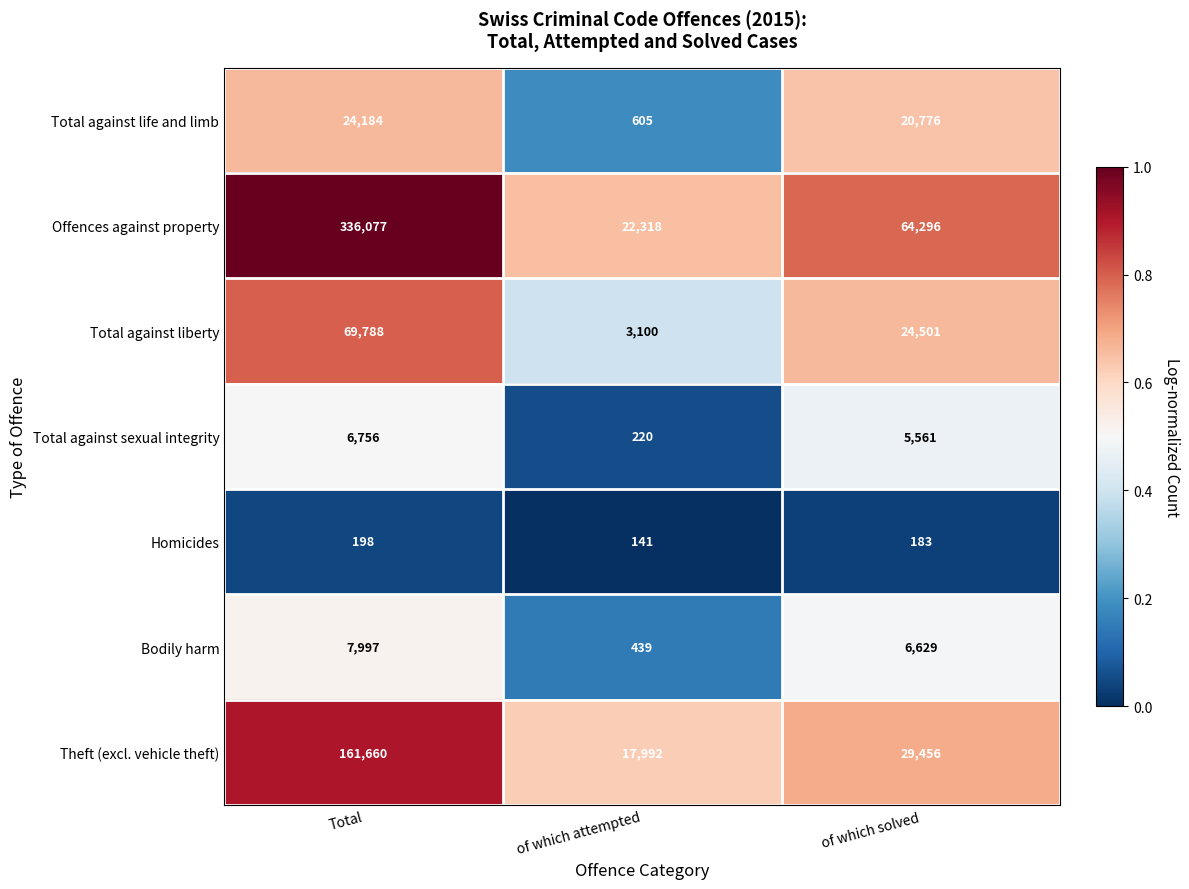

The Homicides series shows 198 at Total. True or false?

True